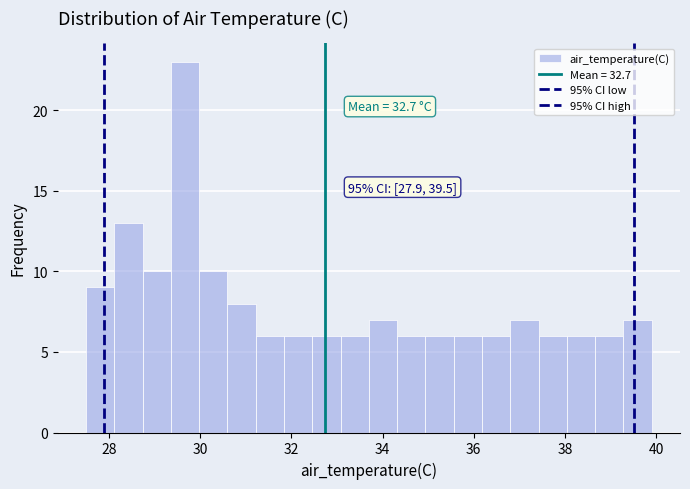

Read against the x-axis, roughly where is the centre of the tallest bar?

29.6